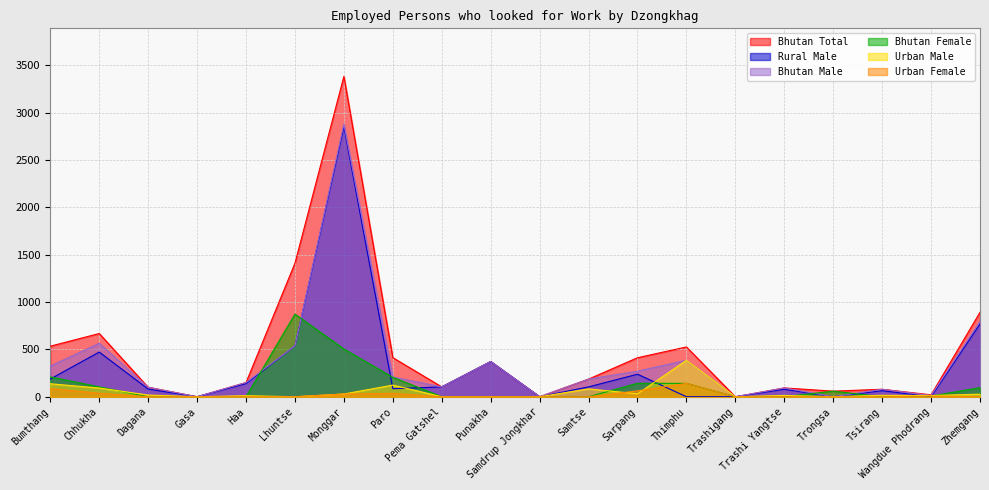

Reading left to right, what are all the values shown in this chart?

Bhutan Male: 324	564	100	0	150	537	2880	208	104	372	0	186	270	385	0	93	0	79	13	796
Bhutan Female: 210	104	0	0	0	873	504	205	0	0	0	0	142	141	0	0	59	0	7	96
Bhutan Total: 534	668	100	0	150	1411	3384	413	104	372	0	186	412	526	0	93	59	79	20	892
Rural Male: 187	472	81	0	139	537	2851	85	104	372	0	104	238	0	0	79	0	64	0	769
Urban Male: 137	92	18	0	11	0	29	123	0	0	0	83	31	385	0	14	0	15	13	27
Urban Female: 86	37	0	0	0	0	29	35	0	0	0	0	62	141	0	0	0	0	7	0